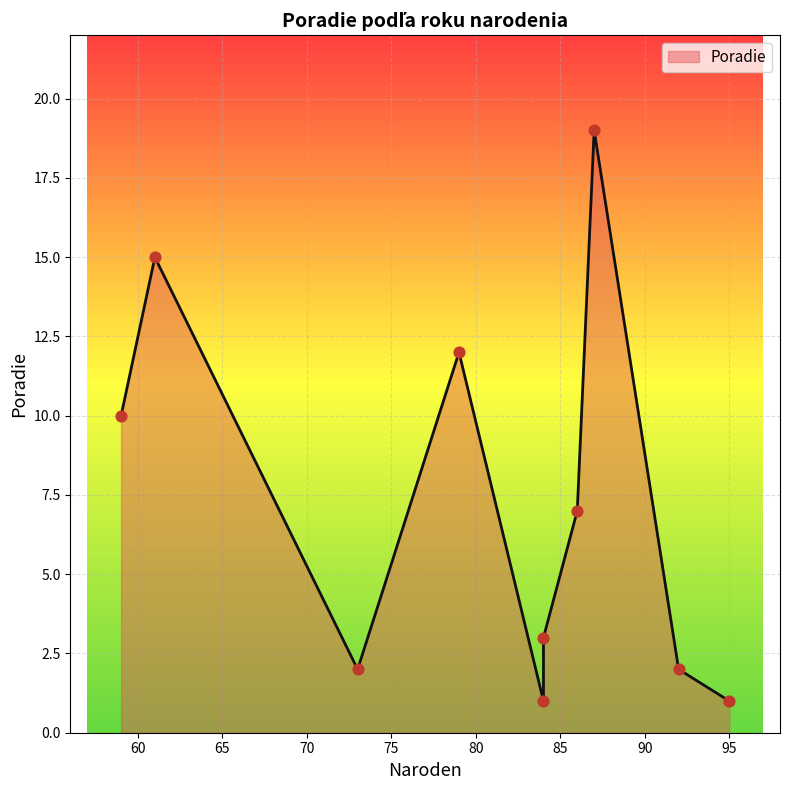

What is the change in value from Botcher Ján
61 to Majdán Dušan
87?

+4